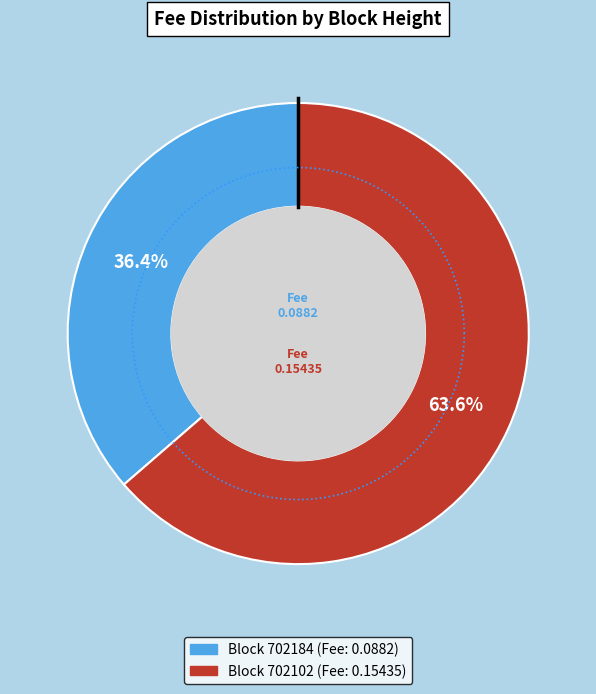

Does any single category account for the majority?

Yes